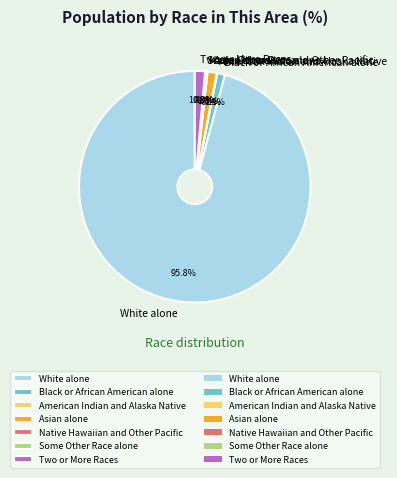

How much of the chart is everything except White alone?

4.2%